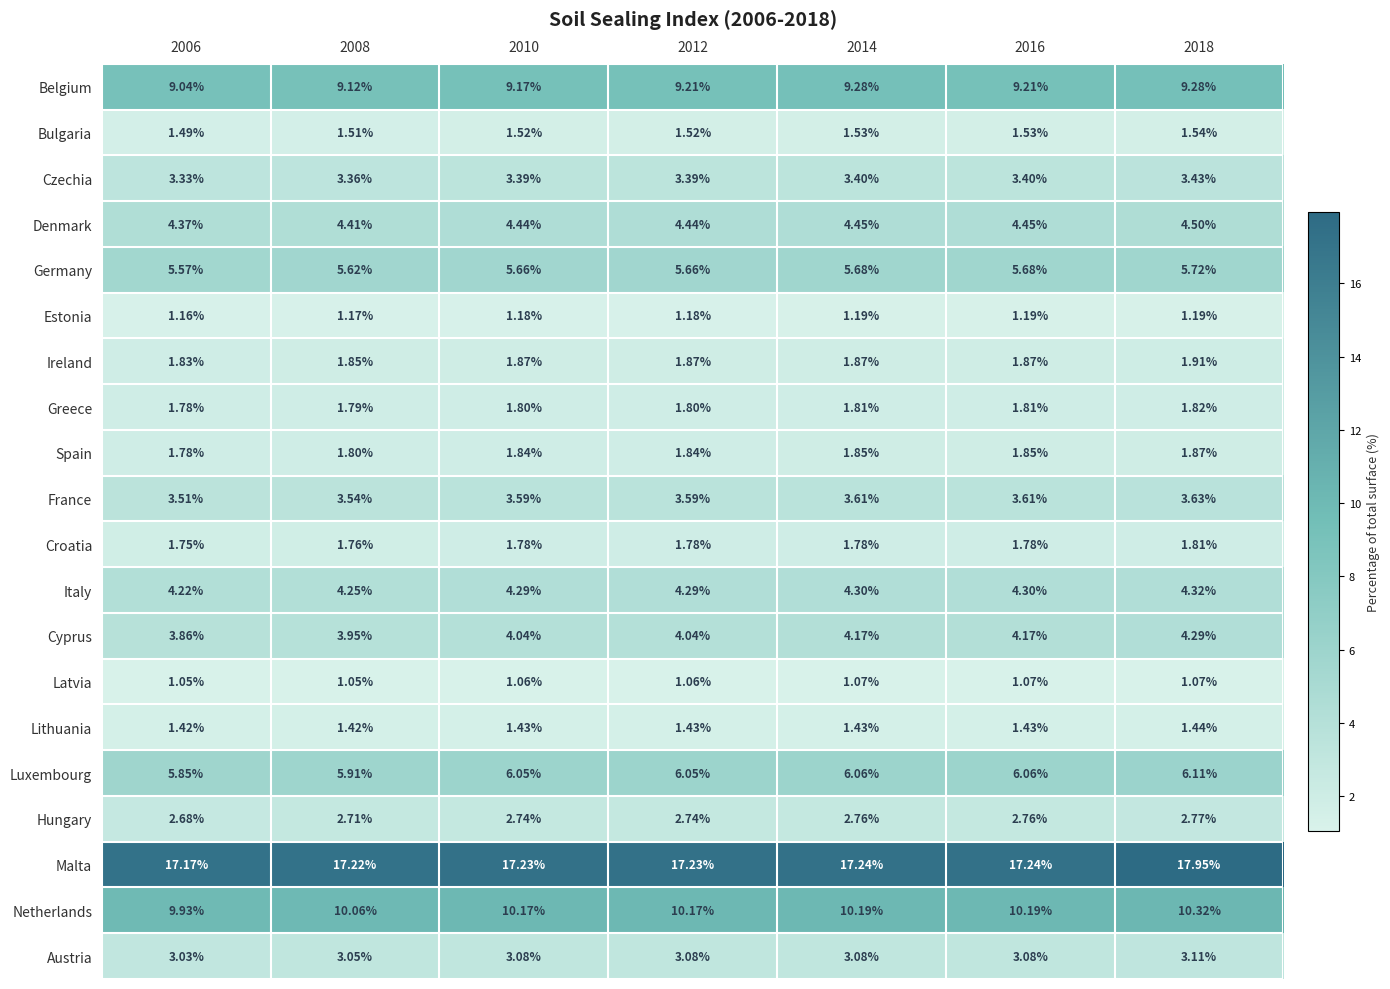

At how many categories does at least one series exceed 13?

7